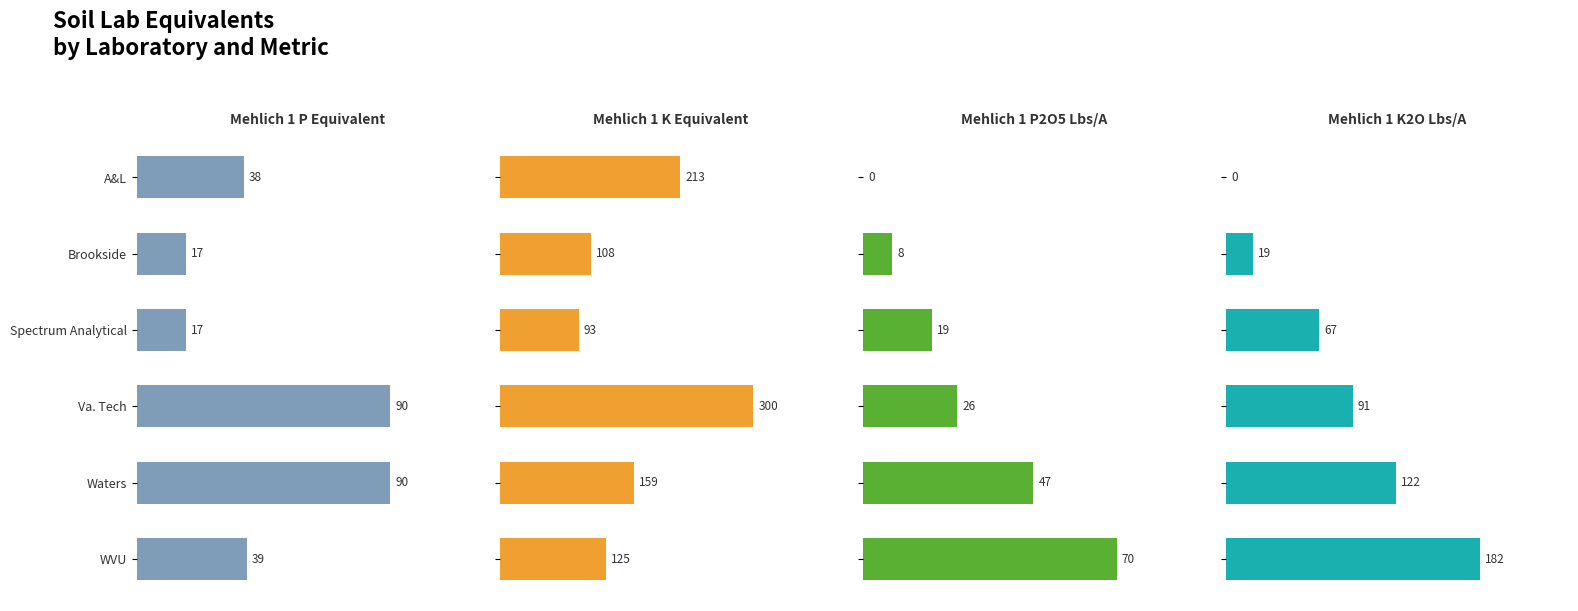

What is the label of the 3rd bar from the left?

Spectrum Analytical